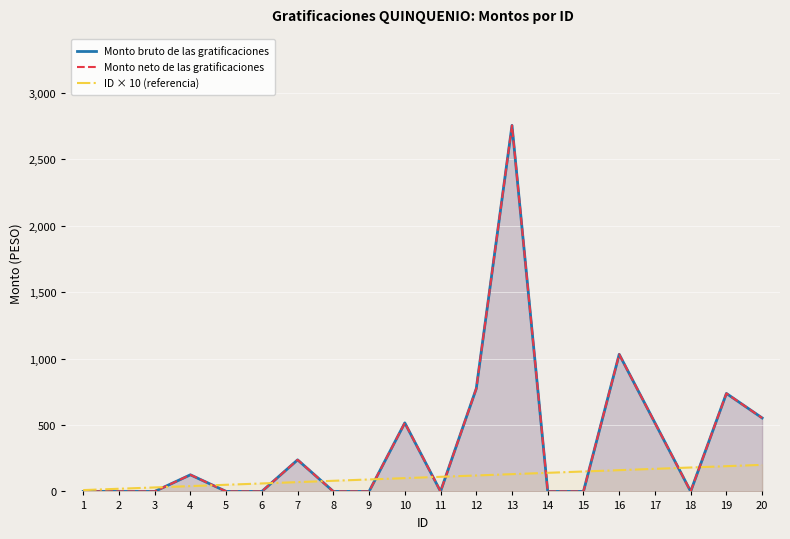

Is it true that ID × 10 (referencia) equals 41.1 at 13?

False